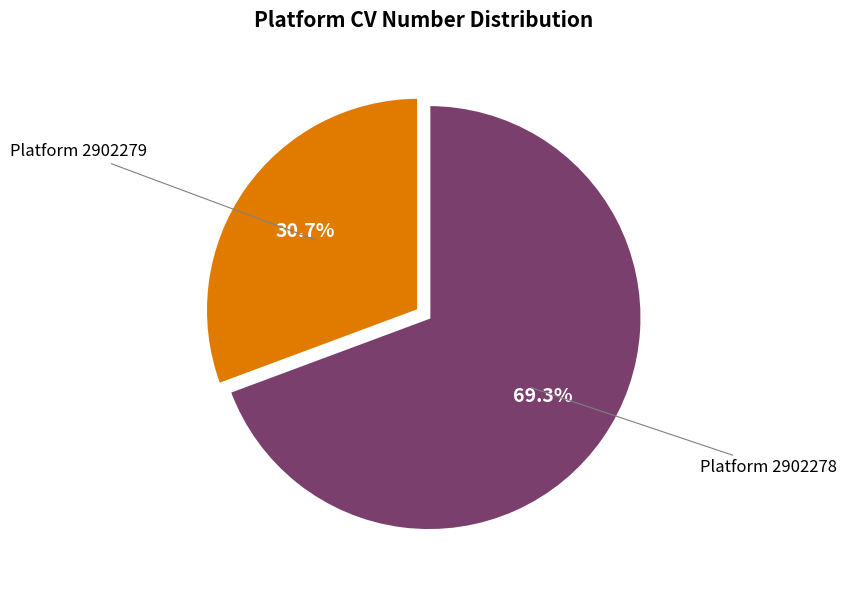

Is there any slice that represents more than half of the pie?

Yes